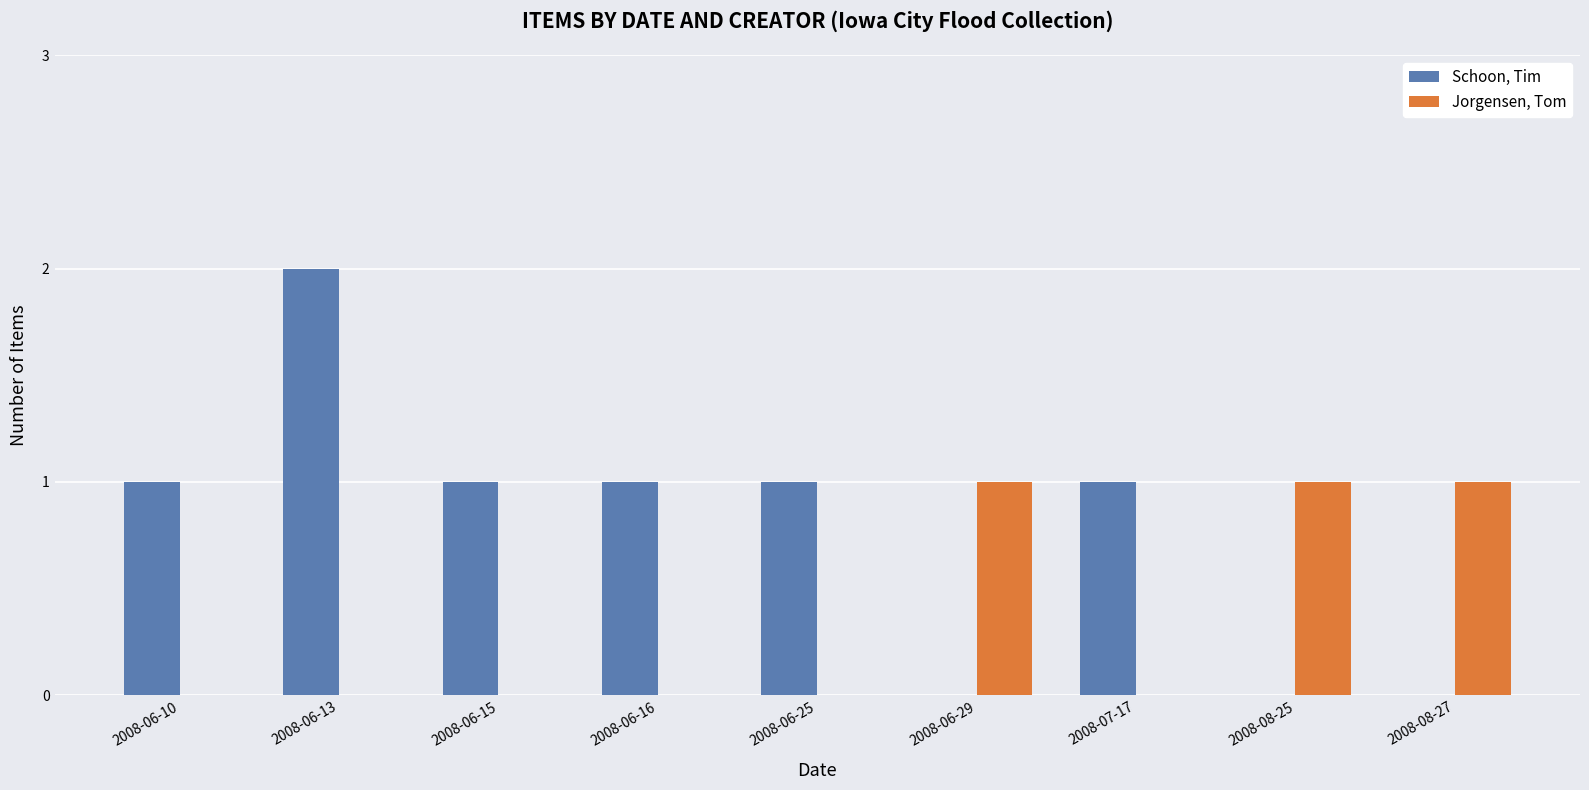

Which category has the highest value across all series?

2008-06-13